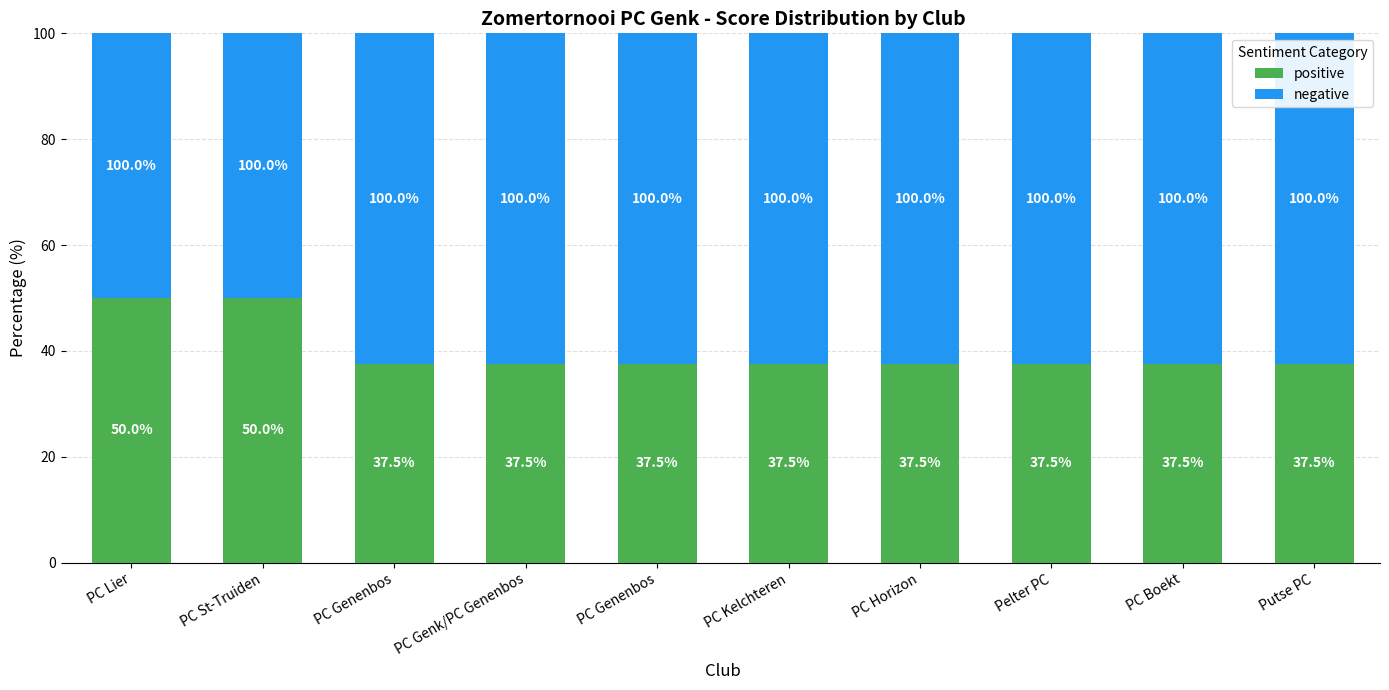

How many series are shown in this chart?

2